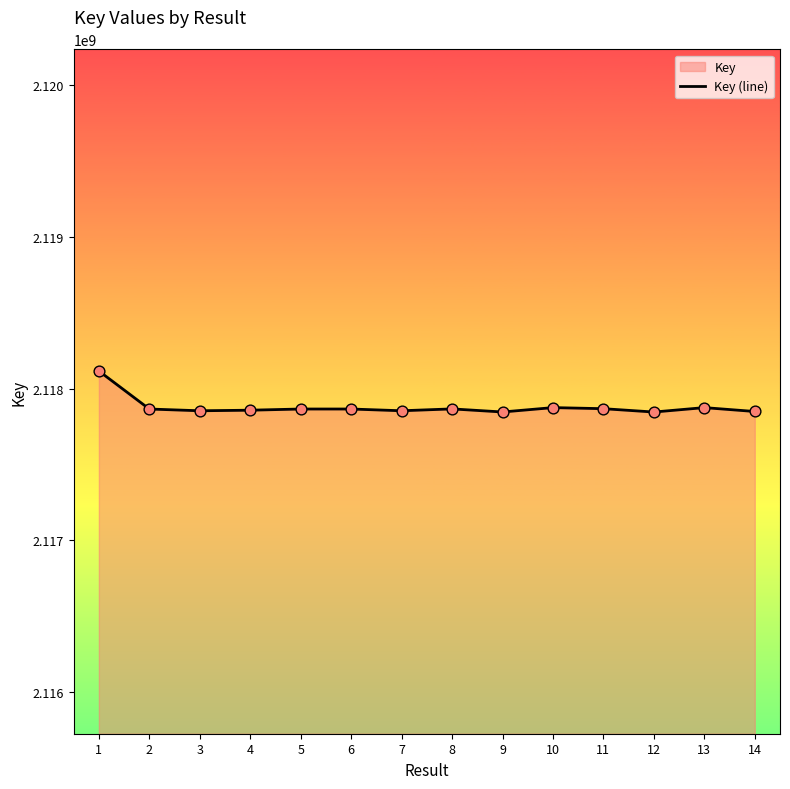

What is the ratio of the value at 9 to the value at 6?

1.0